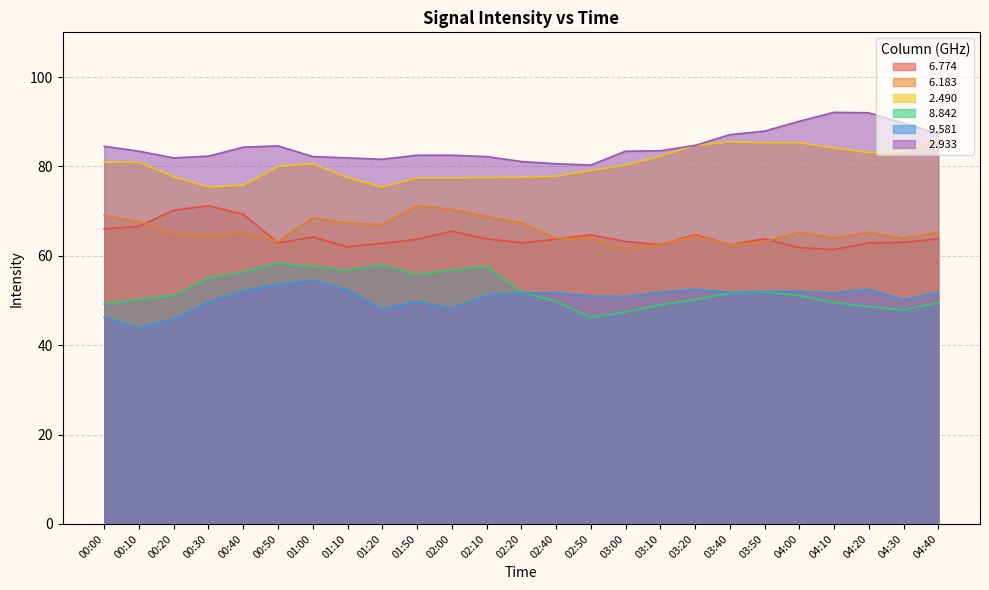

Which series has the largest range (max minus min)?

  8.842